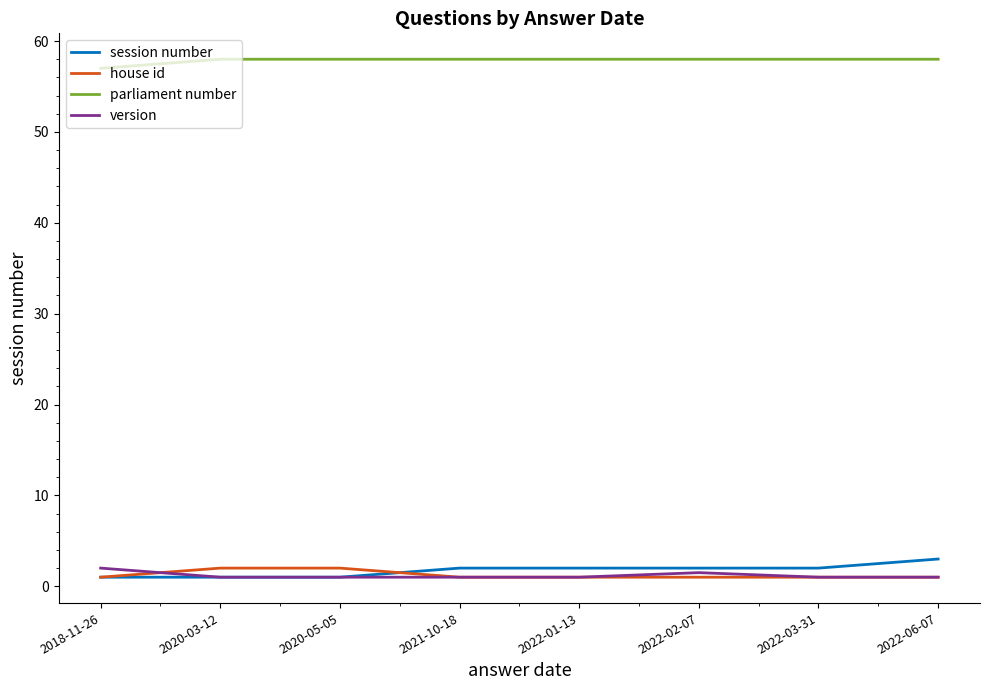

True or false: house id and parliament number intersect in this chart.

False